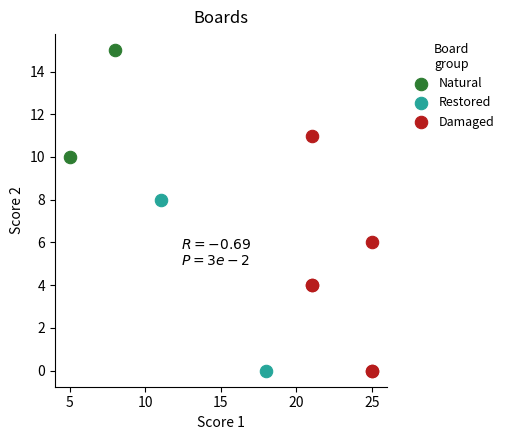

What are all the series names shown in the legend?

Natural, Restored, Damaged